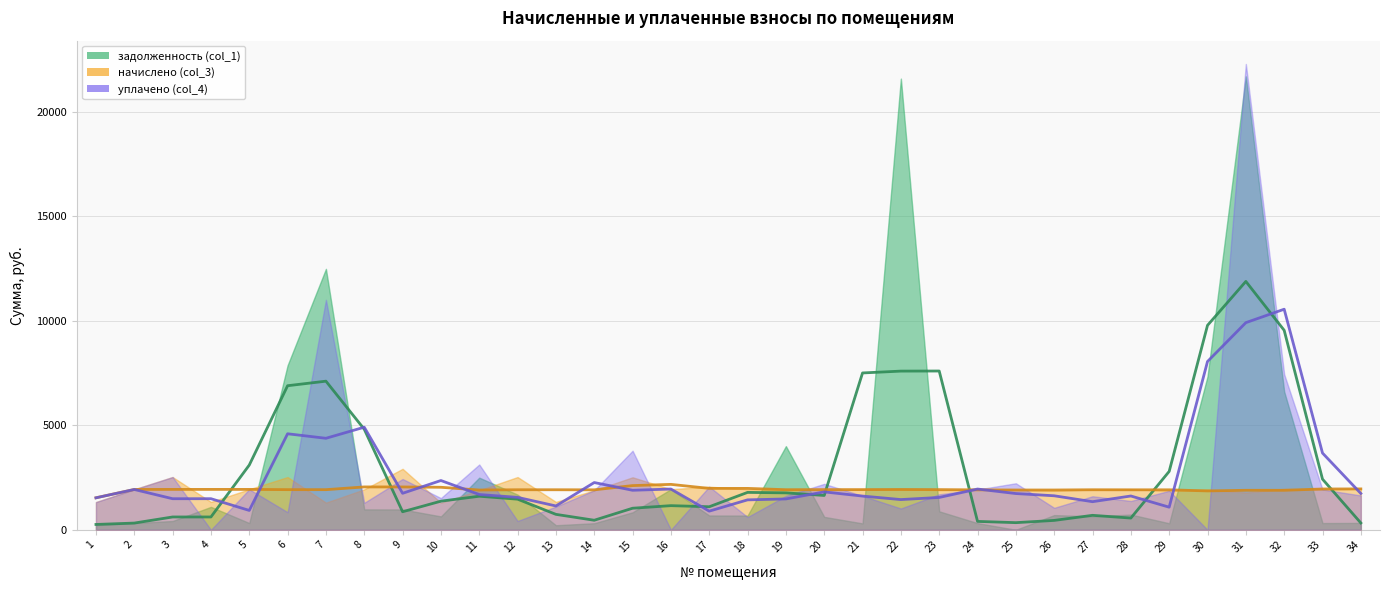

At which label is начислено (col_3) (тренд) closest to 1851?

30